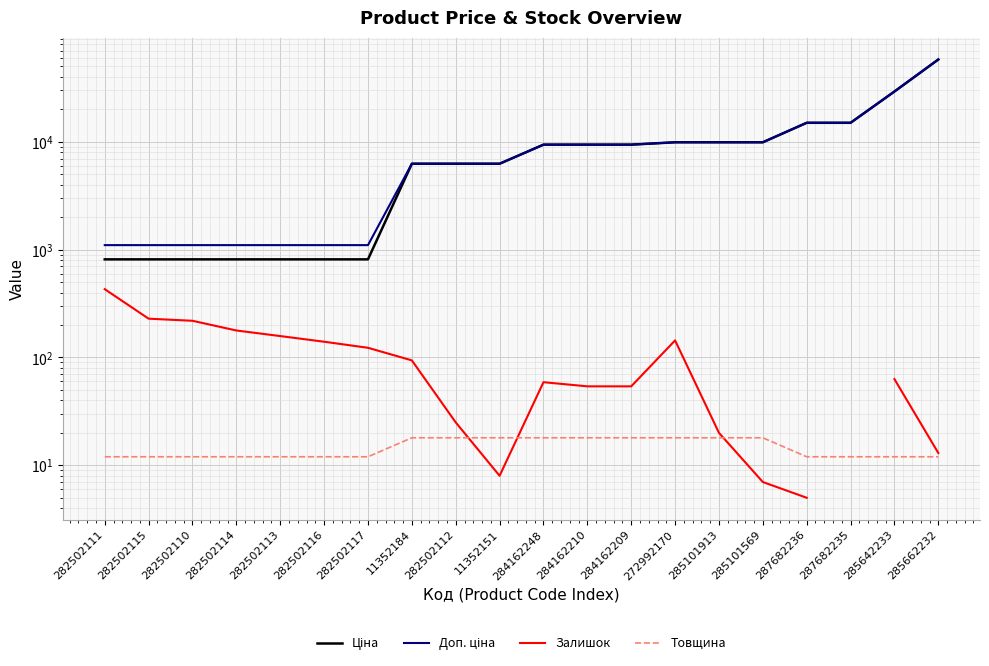

What is the approximate value of Залишок at 282502117?

123.0